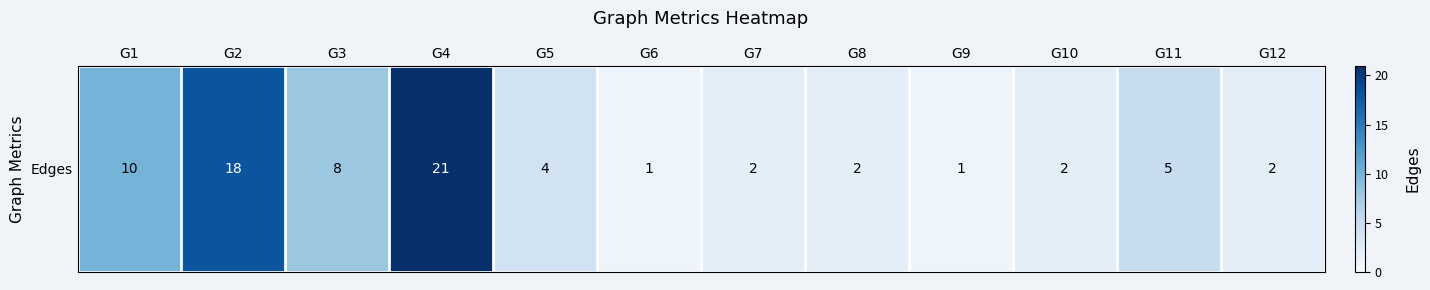

Which label corresponds to the largest value in the chart?

G4